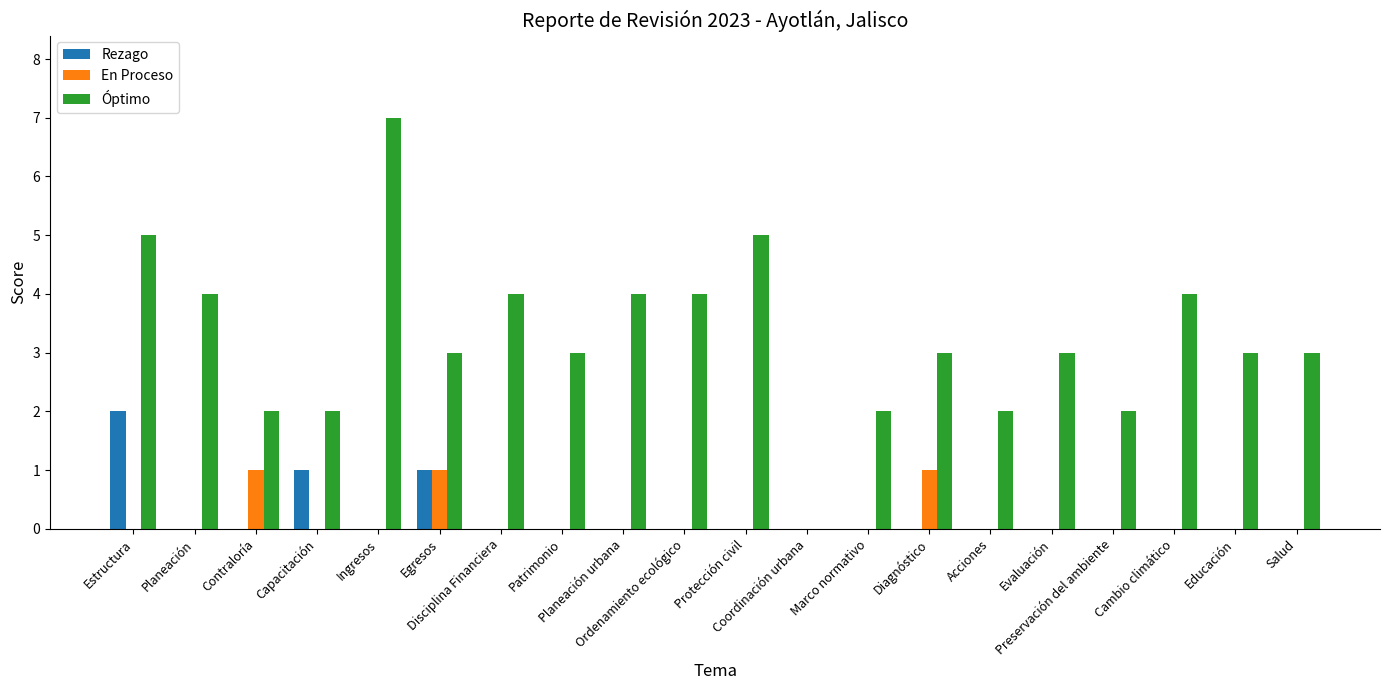

How many distinct data groups are displayed?

3